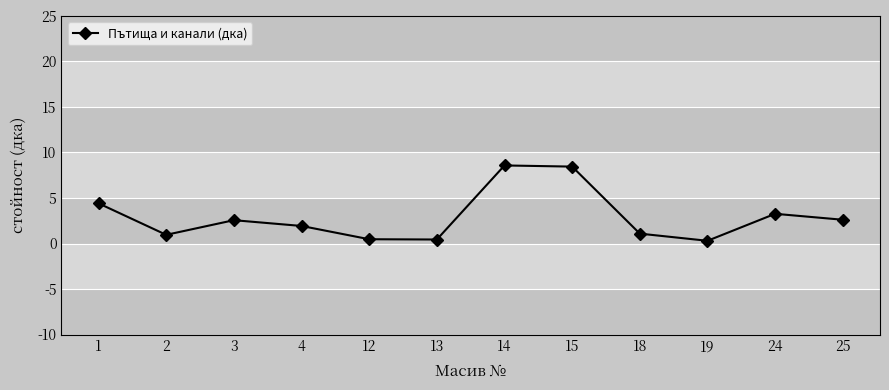

What is the sum of all values?

35.0